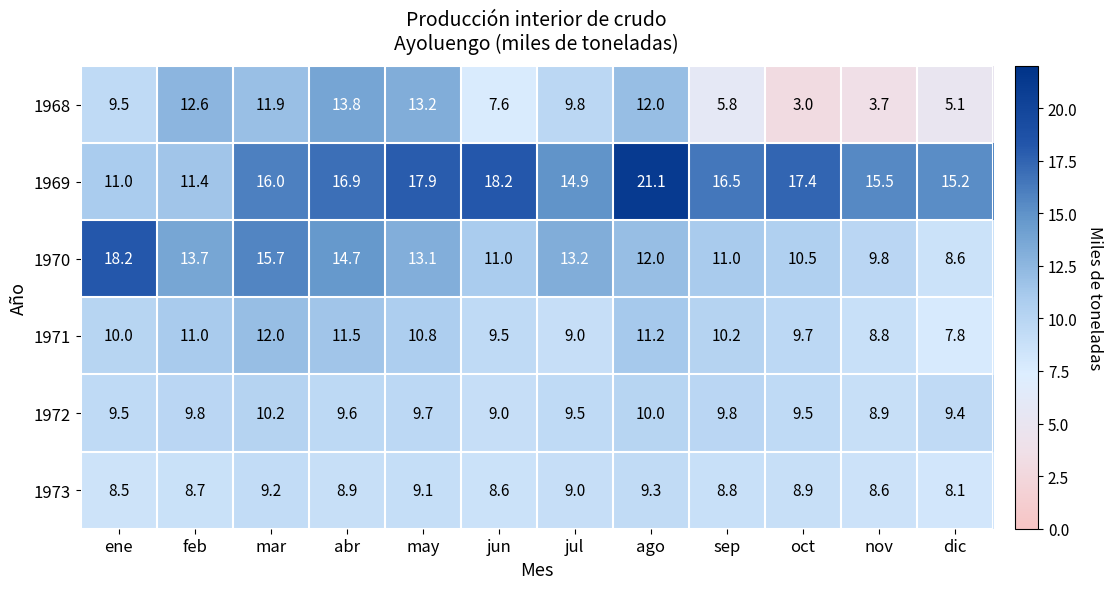

What is the minimum value shown in the chart?

3.0